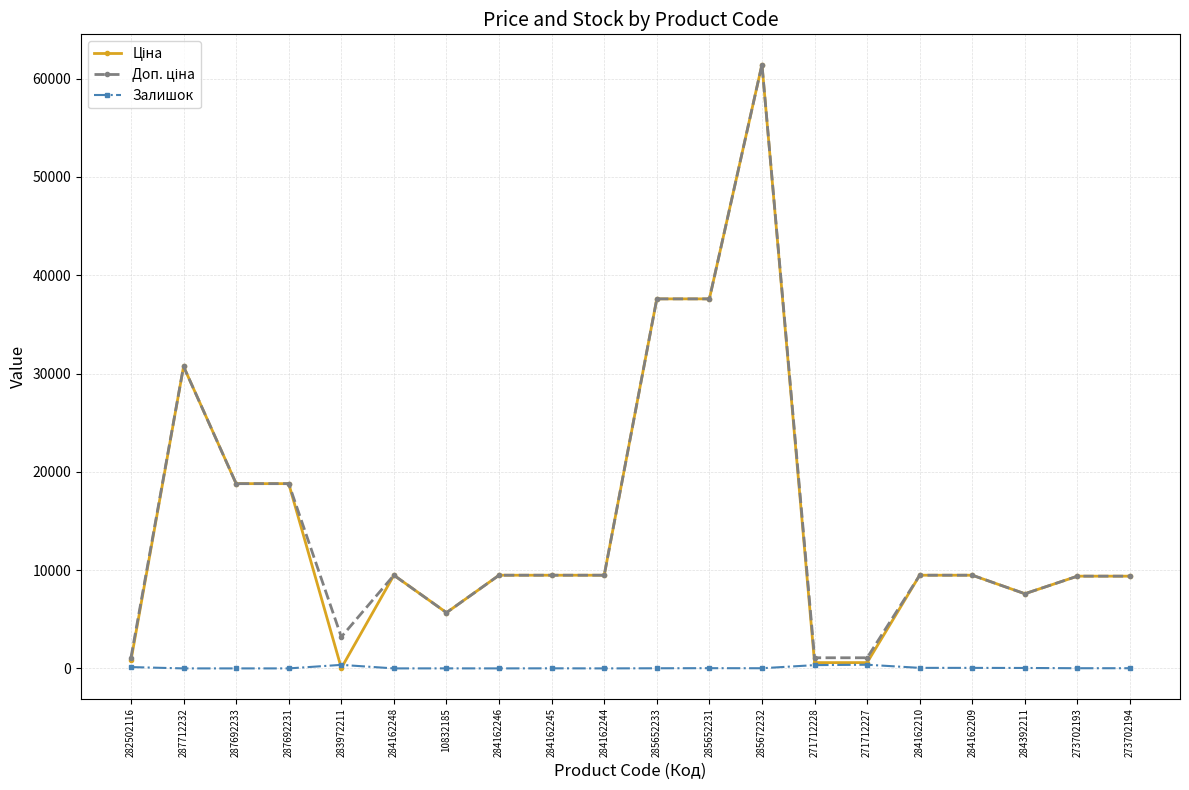

At which category is the sum across all series the highest?

285672232